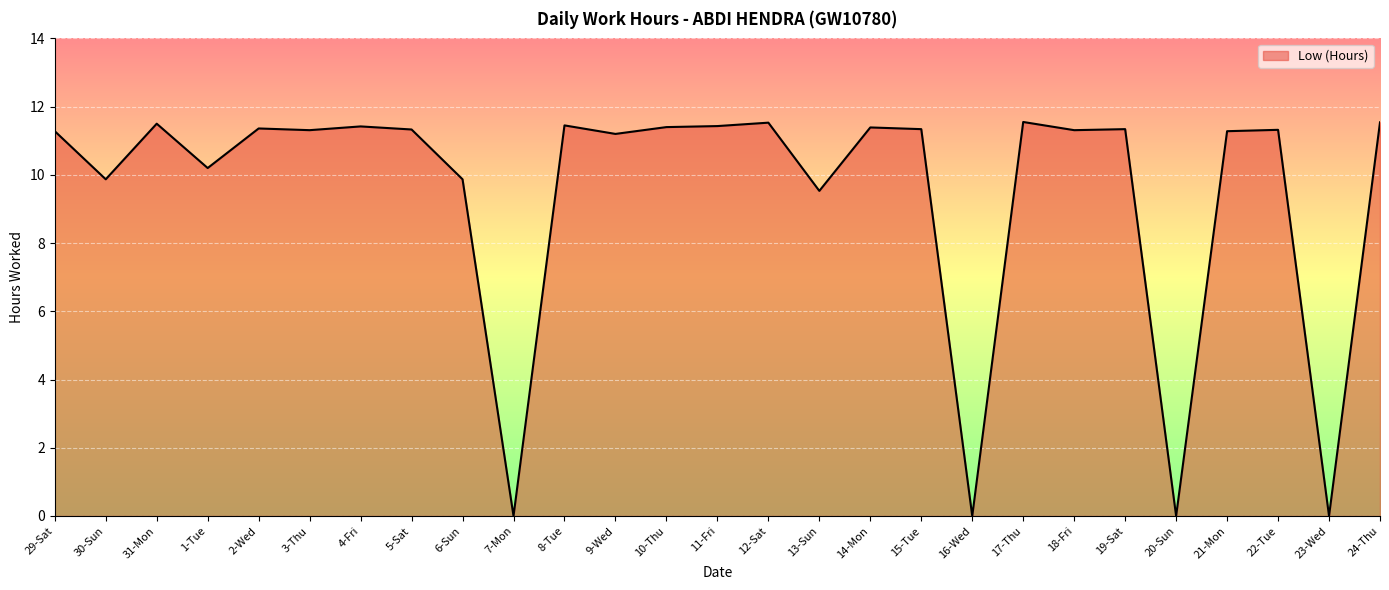

At which category does the data reach its first local peak?

31-Mon